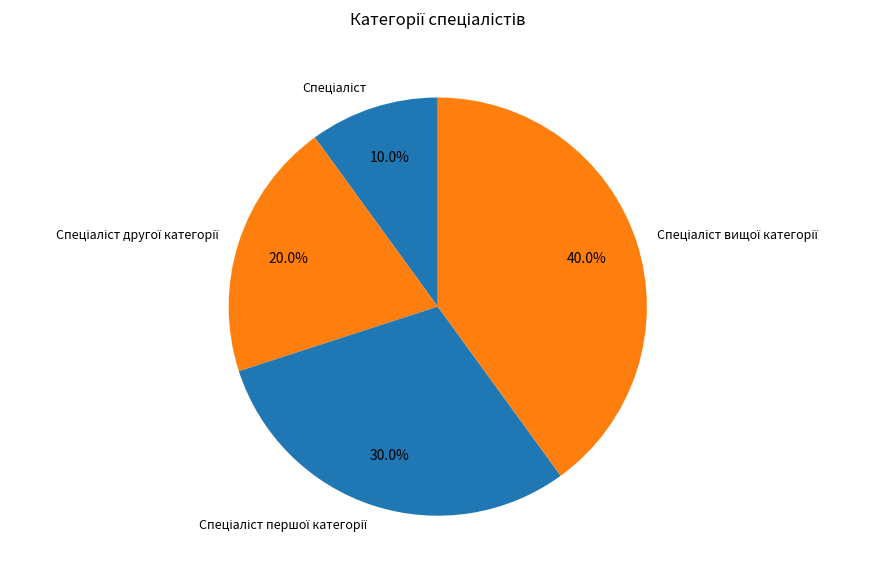

Is there any slice that represents more than half of the pie?

No